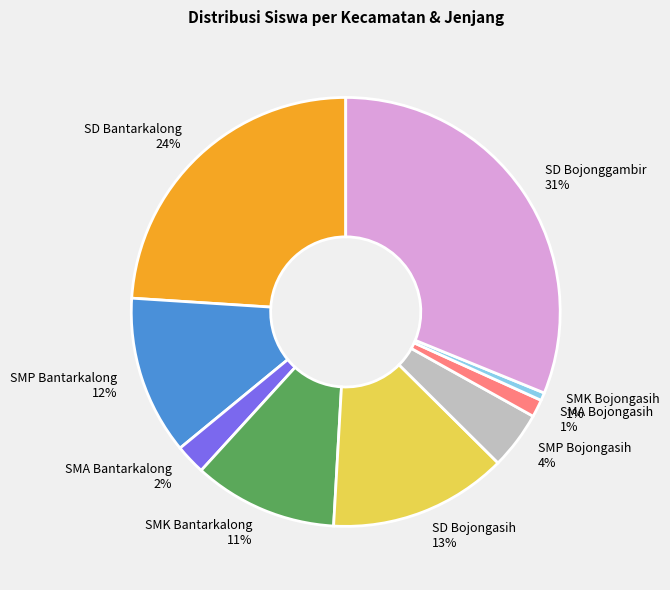

Is there any slice that represents more than half of the pie?

No